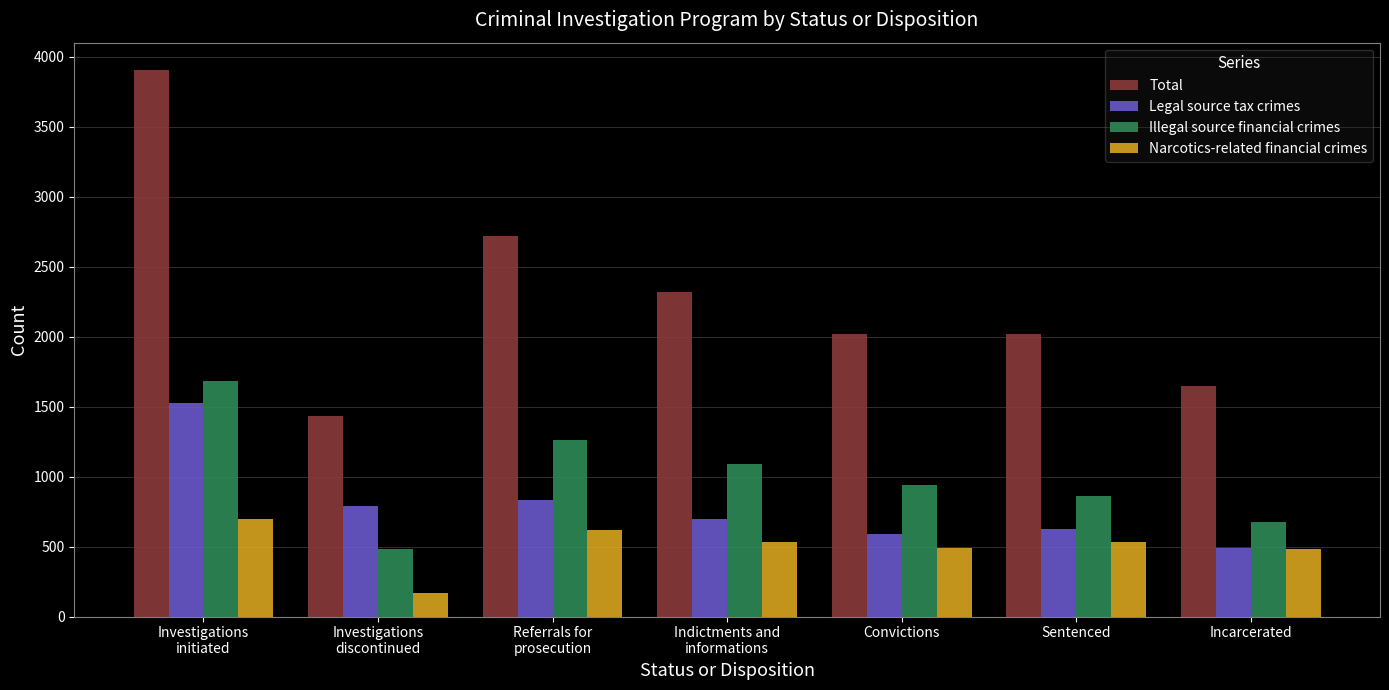

Rank the series at Indictments and
informations from lowest to highest value.

Narcotics-related financial crimes, Legal source tax crimes, Illegal source financial crimes, Total